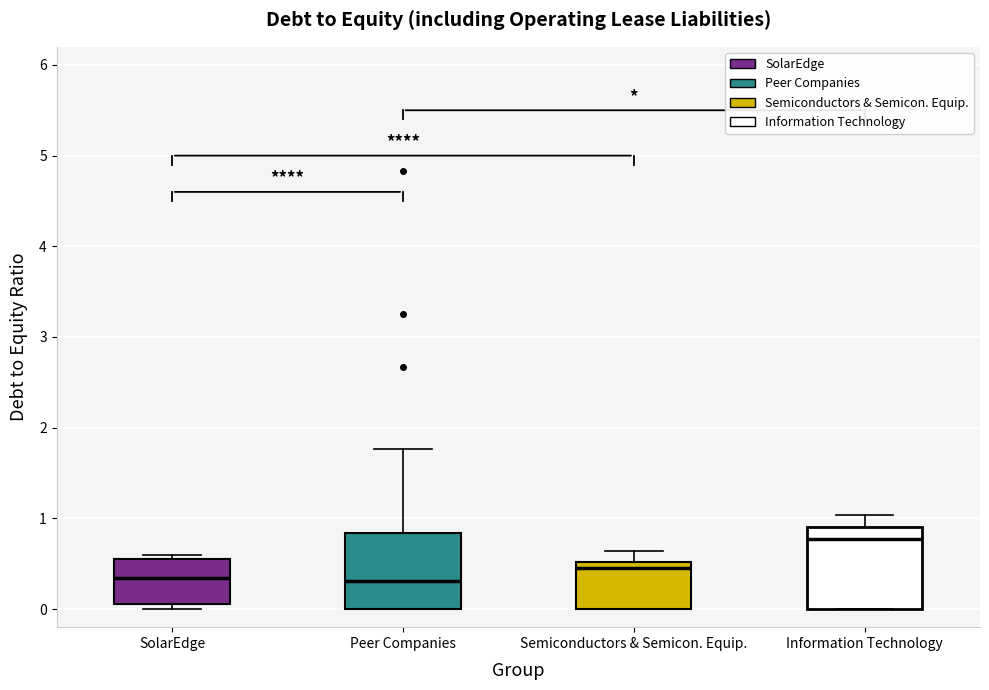

Reading left to right, transcribe this box plot: for each box, give where its median line is, the range the box spans, and where its two whiskers end, as read against the y-axis. The values are not printed on the chart, so give them approximately, as read against the axis.

SolarEdge: median 0.3, box 0.1 to 0.6, whiskers 0.0 to 0.6 (just above the box's upper edge)
Peer Companies: median 0.3, box 0.0 to 0.8, whiskers 0.0 to 1.8
Semiconductors & Semicon. Equip.: median 0.5 (just below the box's upper edge), box 0.0 to 0.5, whiskers 0.0 to 0.6
Information Technology: median 0.8, box 0.0 to 0.9, whiskers 0.0 to 1.0